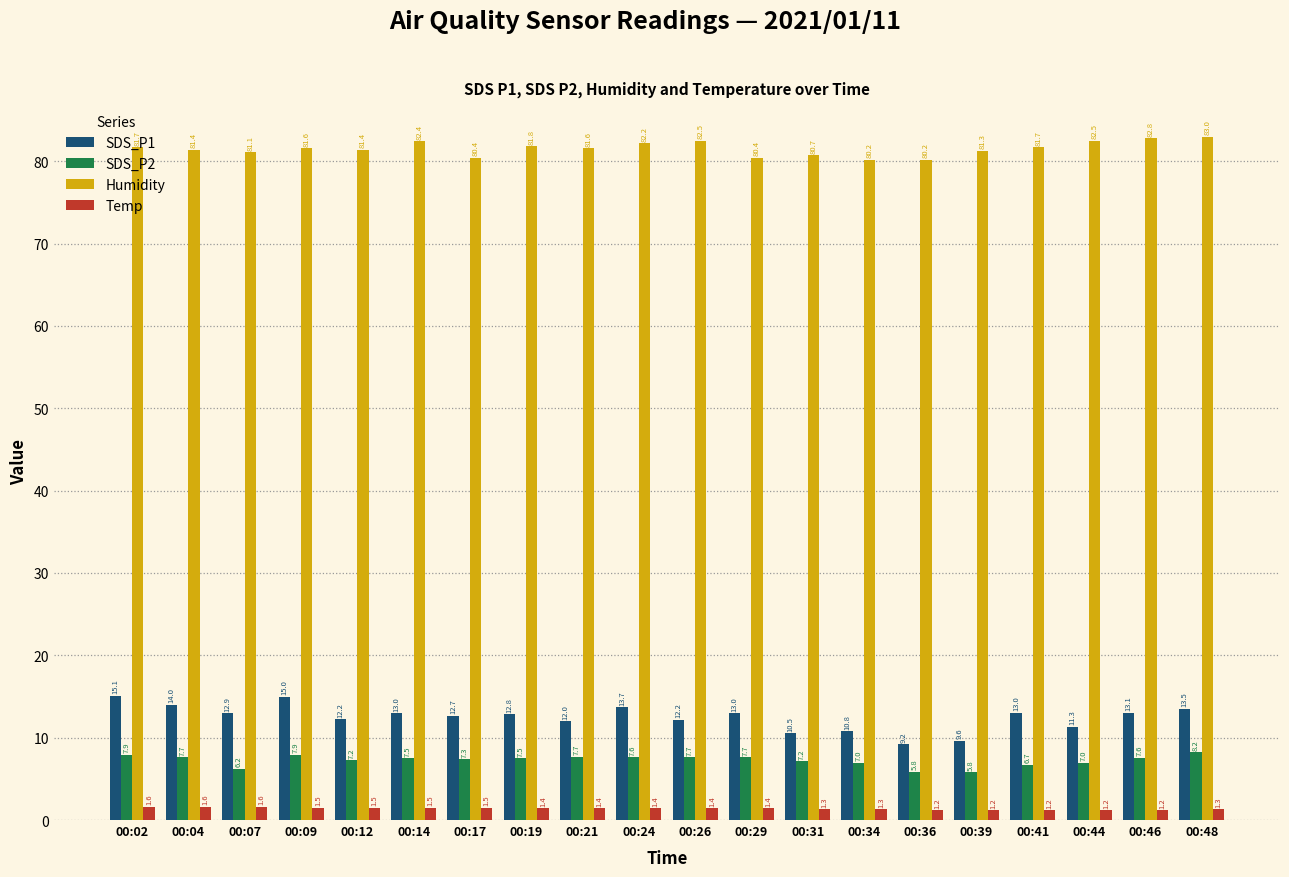

Is it true that SDS_P1 equals 17.9 at 00:31?

False